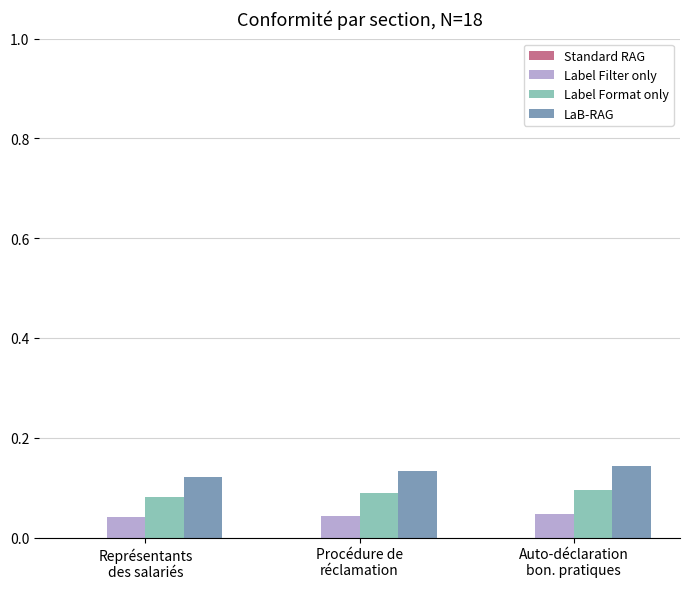

What is the sum of all Label Format only values?

0.3